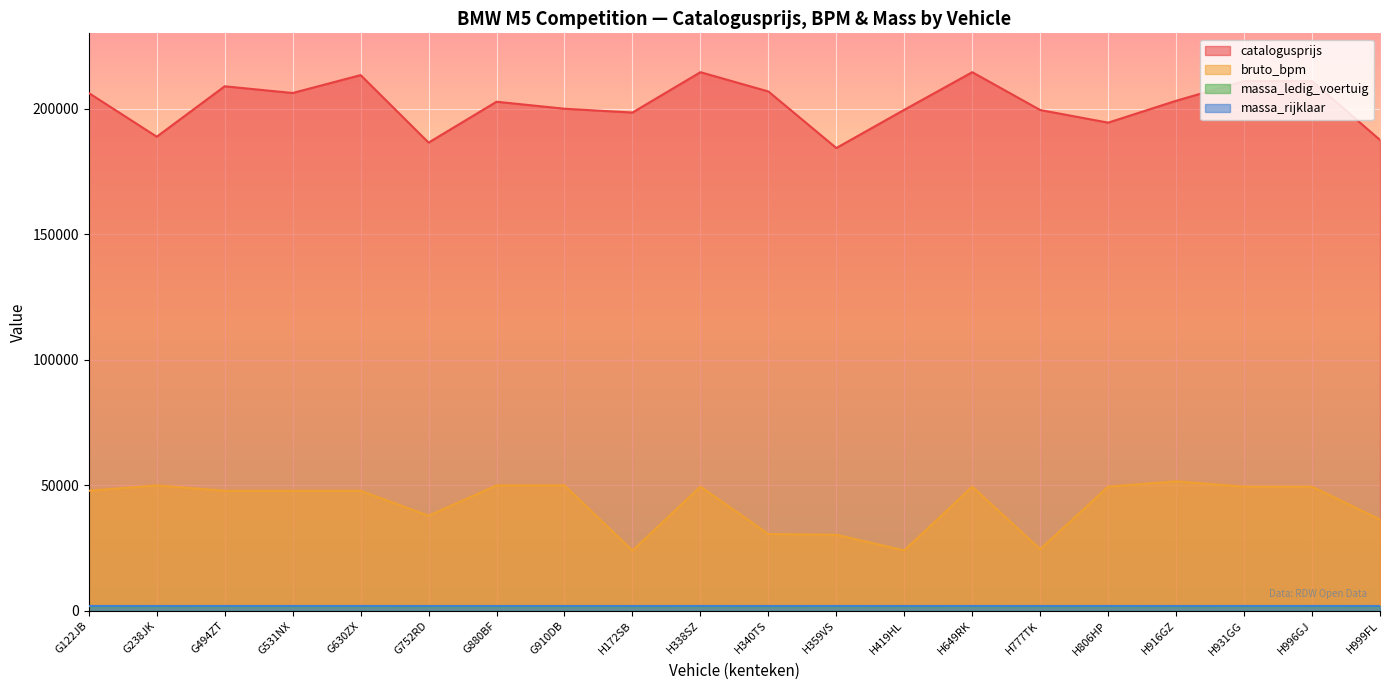

Does the chart display data point markers on the line(s)?

No